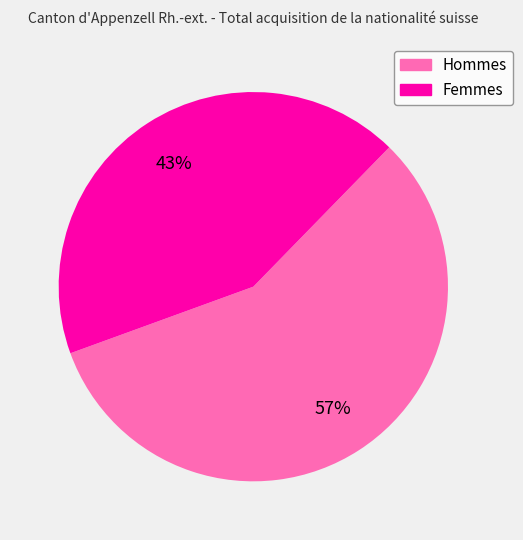

Is there a majority slice in this chart?

Yes